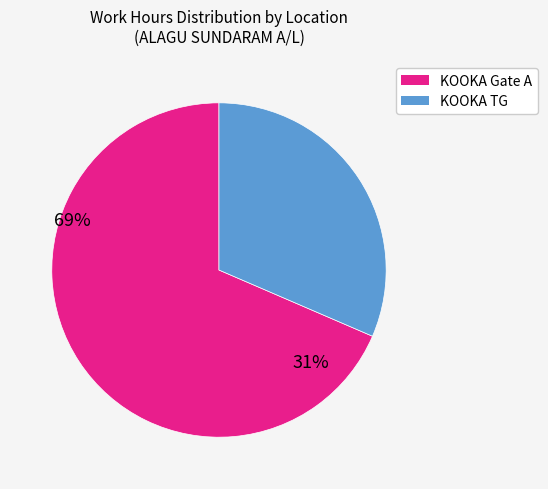

Is there a majority slice in this chart?

Yes